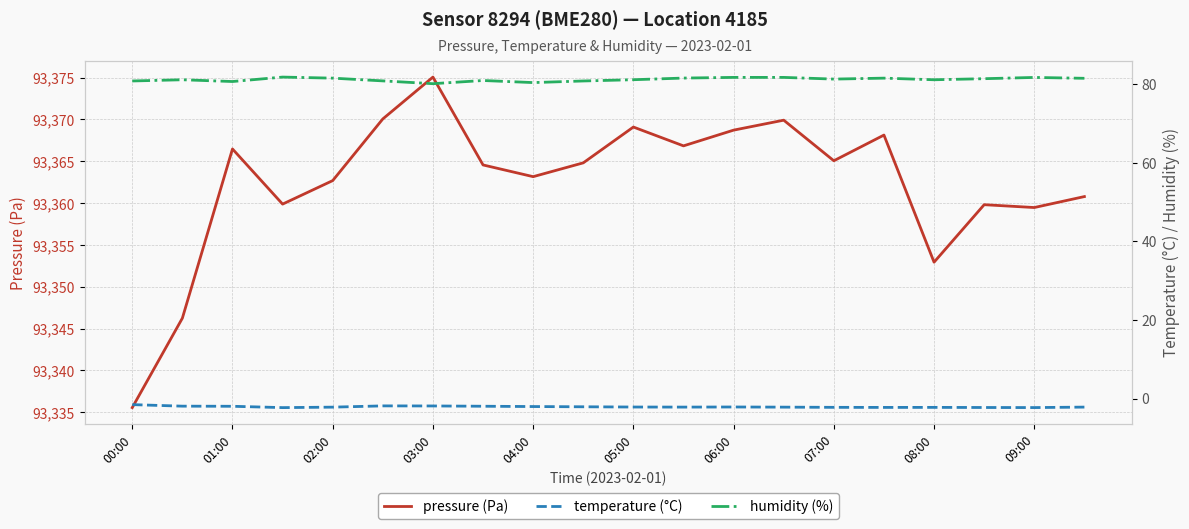

The value of pressure (Pa) at 01:00 is 155206.5. True or false?

False